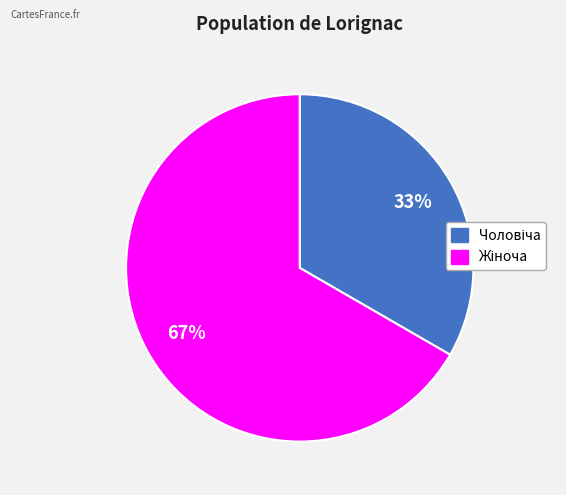

How many segments does this pie chart have?

2